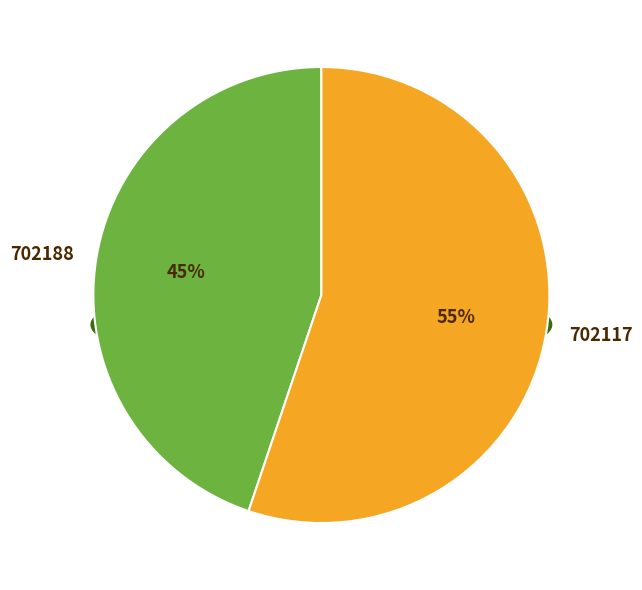

To the nearest percent, what is the difference between the largest and smallest slice percentages?

10%